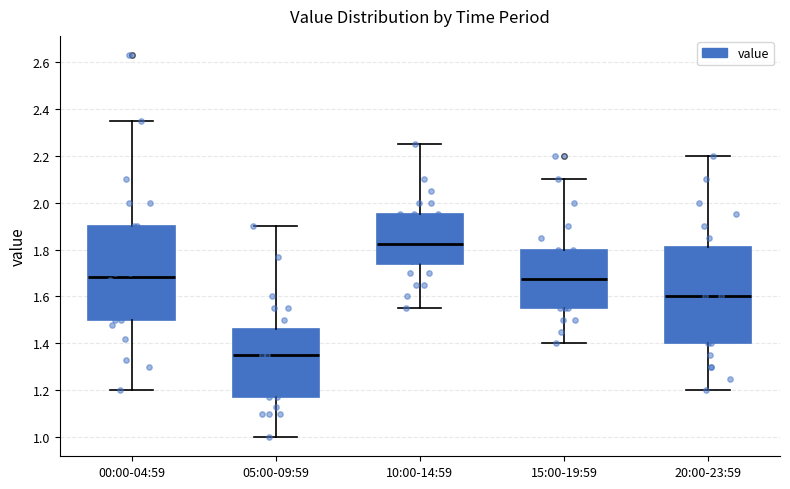

Reading left to right, transcribe this box plot: for each box, give where its median line is, the range the box spans, and where its two whiskers end, as read against the y-axis. The values are not printed on the chart, so give them approximately, as read against the axis.

00:00-04:59: median 1.68, box 1.50 to 1.90, whiskers 1.20 to 2.36
05:00-09:59: median 1.36, box 1.18 to 1.46, whiskers 1.00 to 1.90
10:00-14:59: median 1.82, box 1.74 to 1.96, whiskers 1.56 to 2.26
15:00-19:59: median 1.68, box 1.56 to 1.80, whiskers 1.40 to 2.10
20:00-23:59: median 1.60, box 1.40 to 1.82, whiskers 1.20 to 2.20